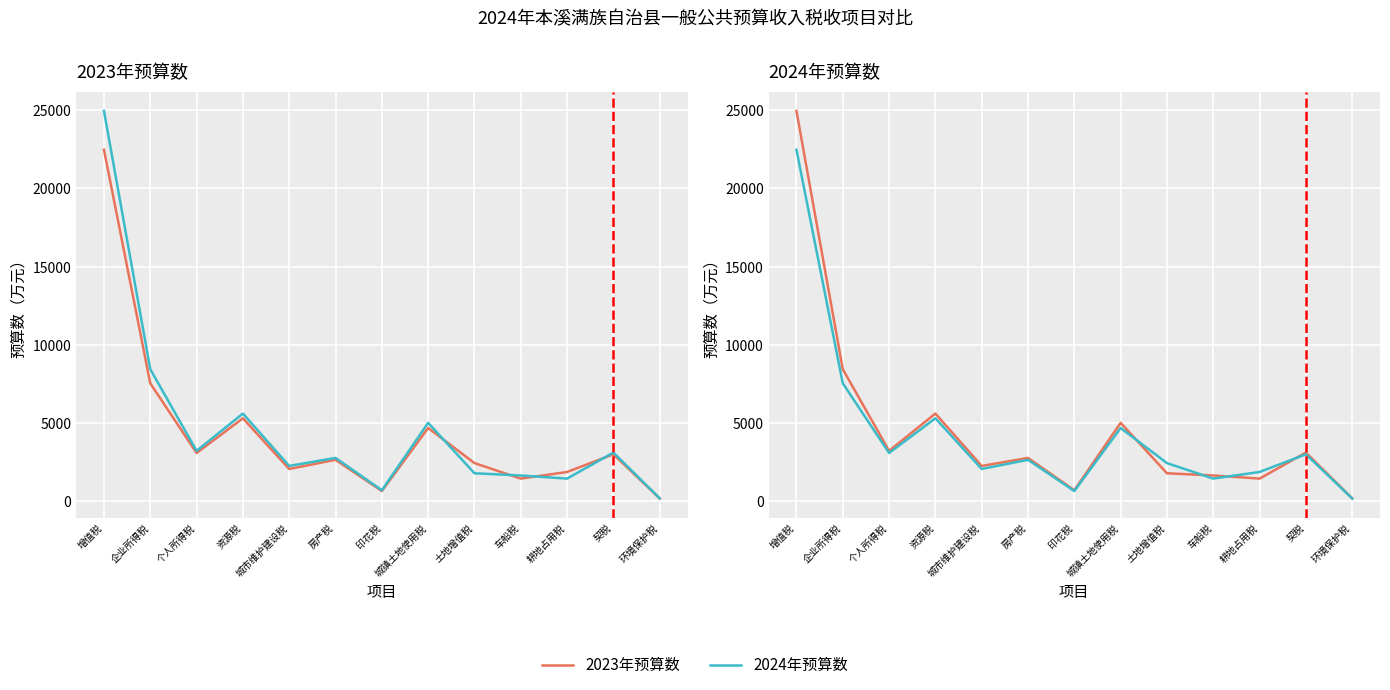

What is the greatest value displayed?

24957